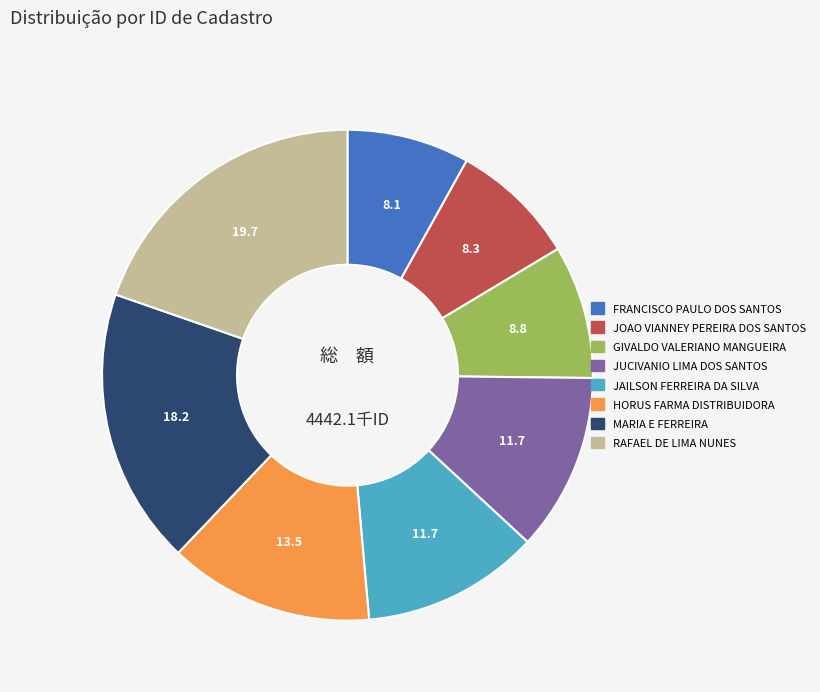

Count the number of slices in the pie.

8